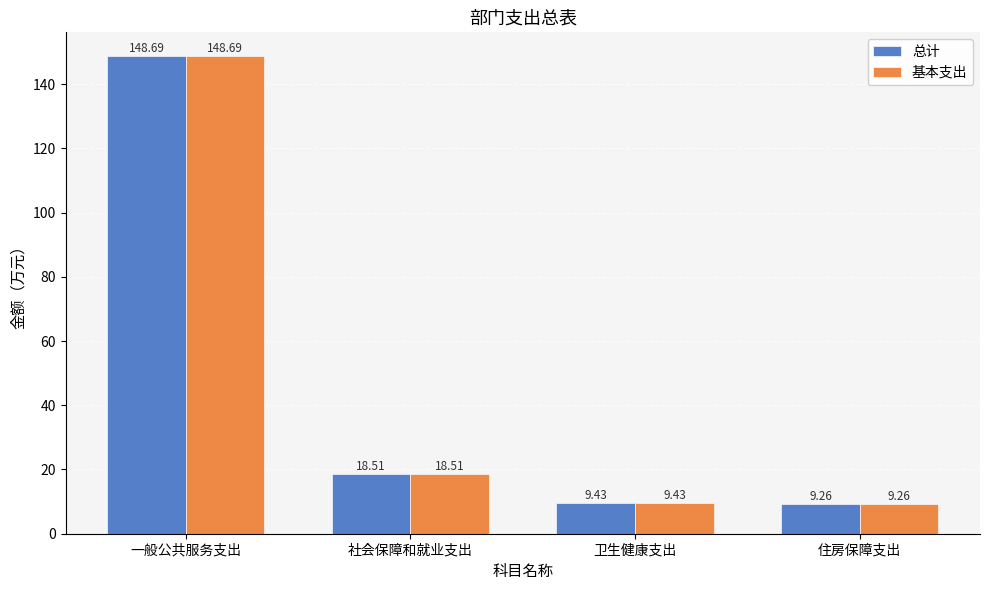

What is the maximum value for 总计?

148.7